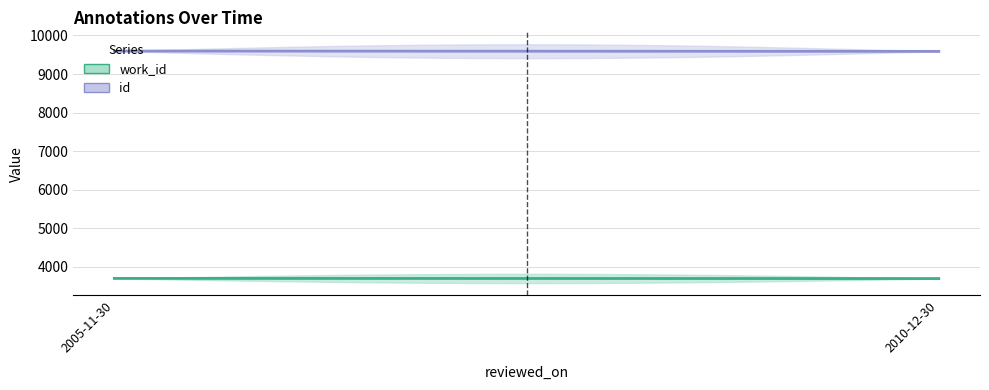

How many distinct data groups are displayed?

2